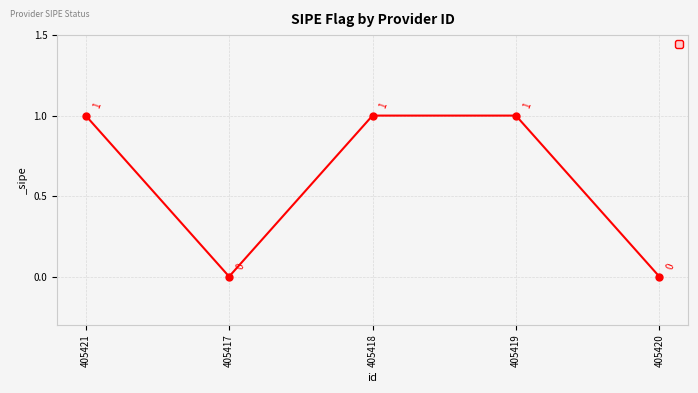

True or false: the data shows 0 at 405419.

False